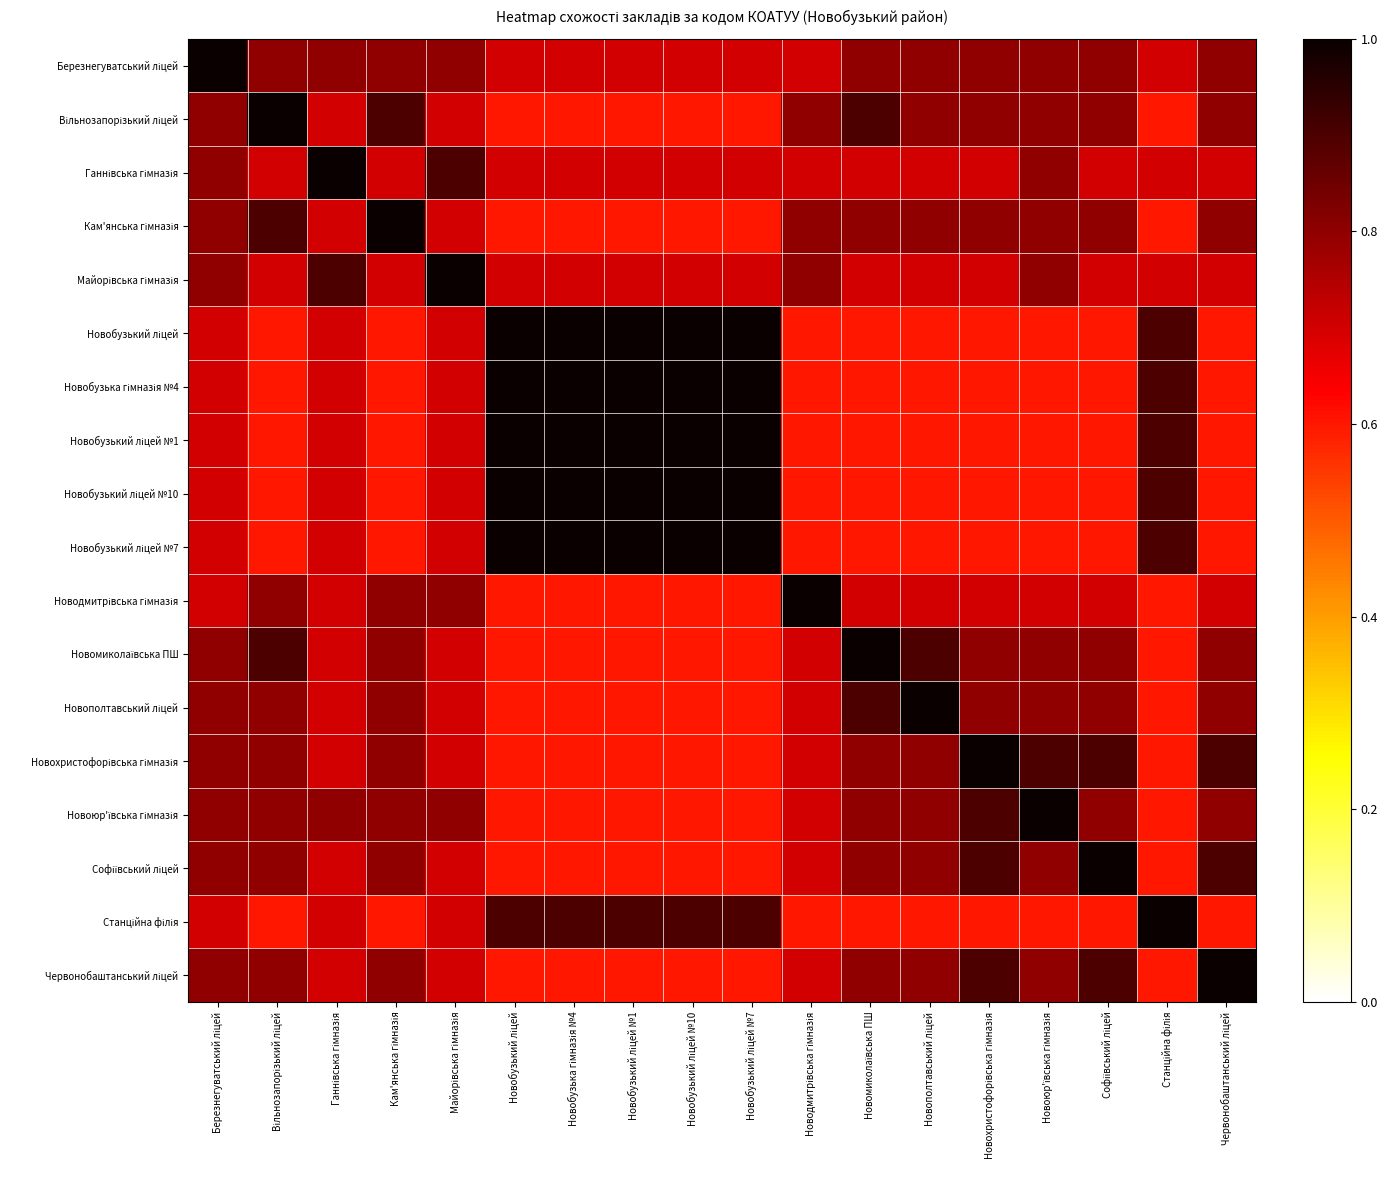

What is the difference between the highest and lowest values at Новобузький ліцей №1?

0.4